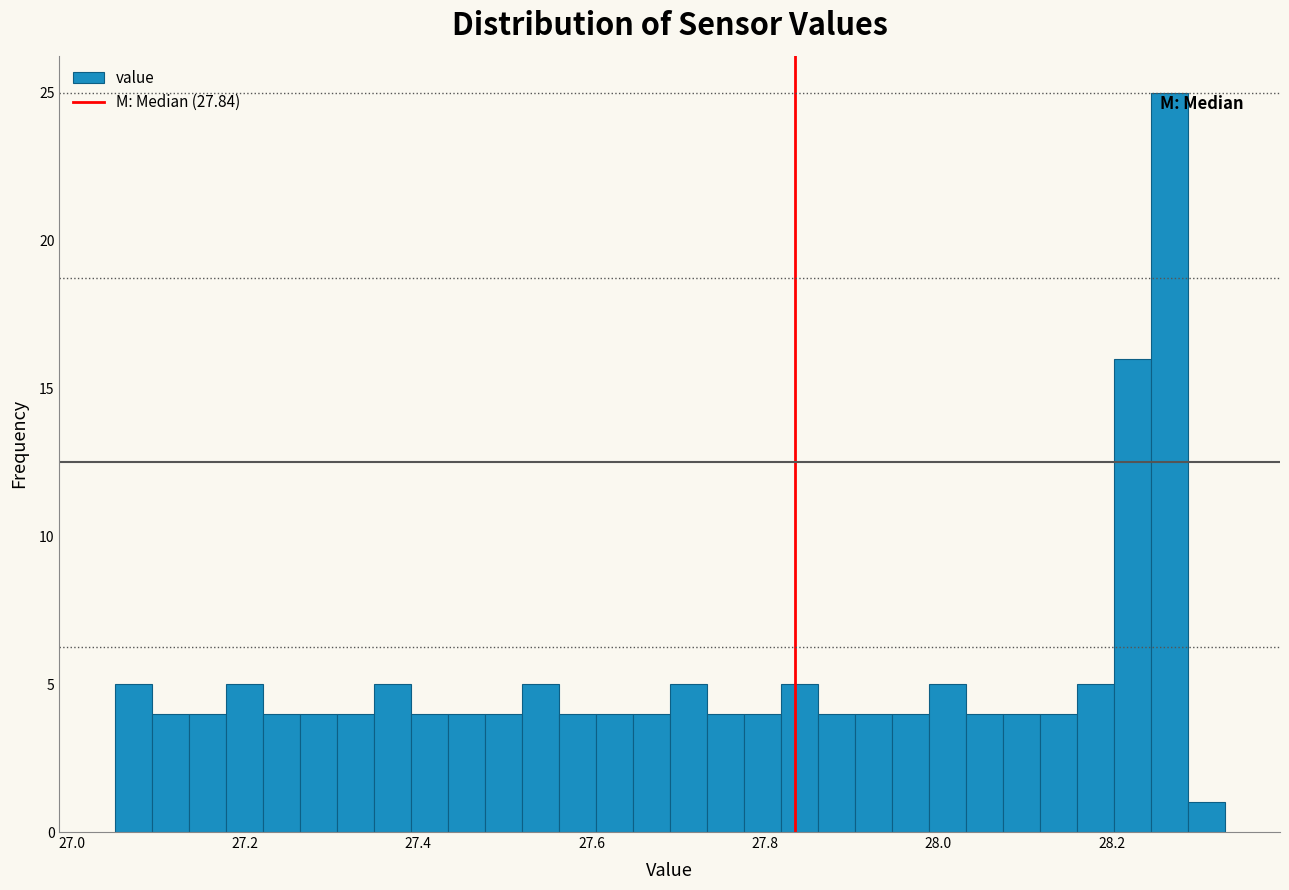

Around what value on the x-axis is the tallest bar? Give the approximate position of its centre, as read against the axis.

28.26